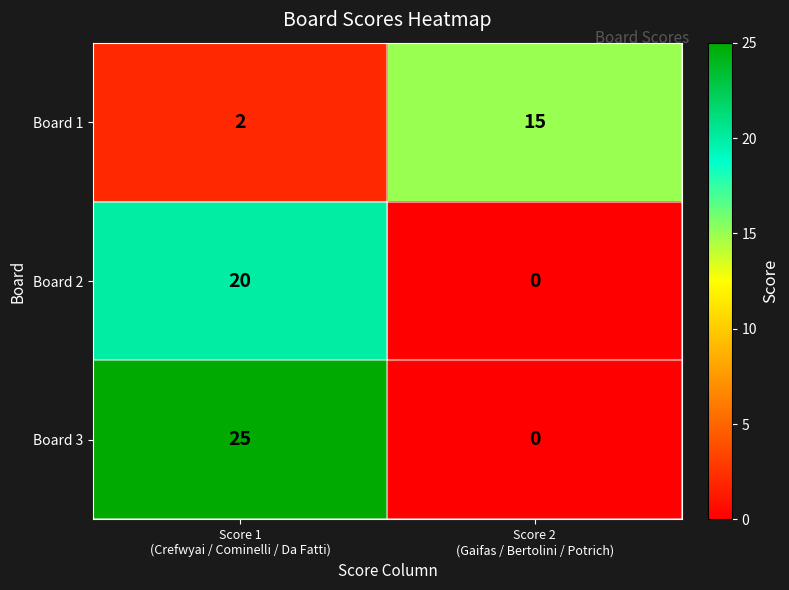

What is the difference between the maximum and minimum values in the Board 2 series?

20